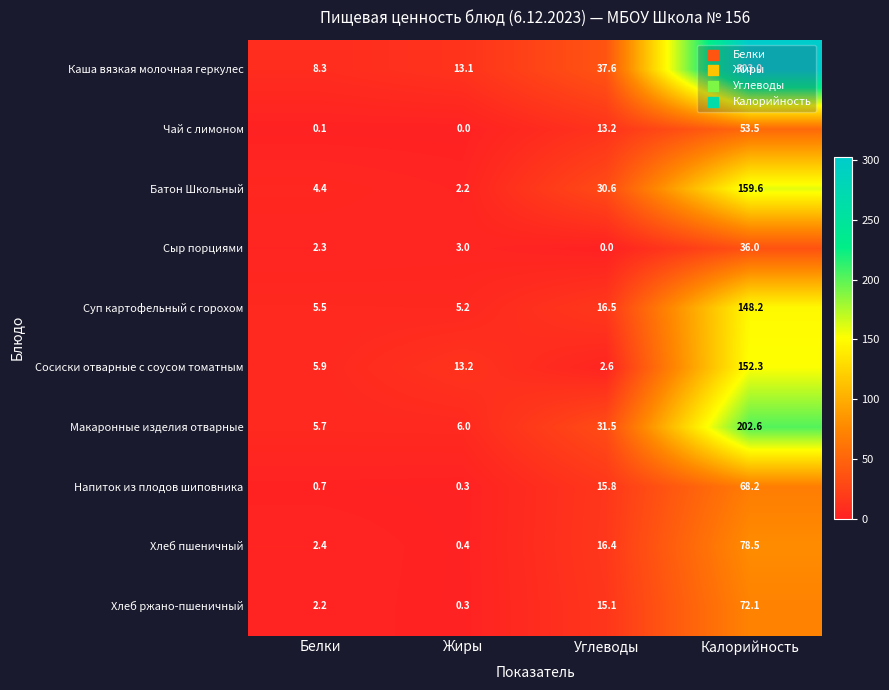

What is the total value across all series at Жиры?

43.7